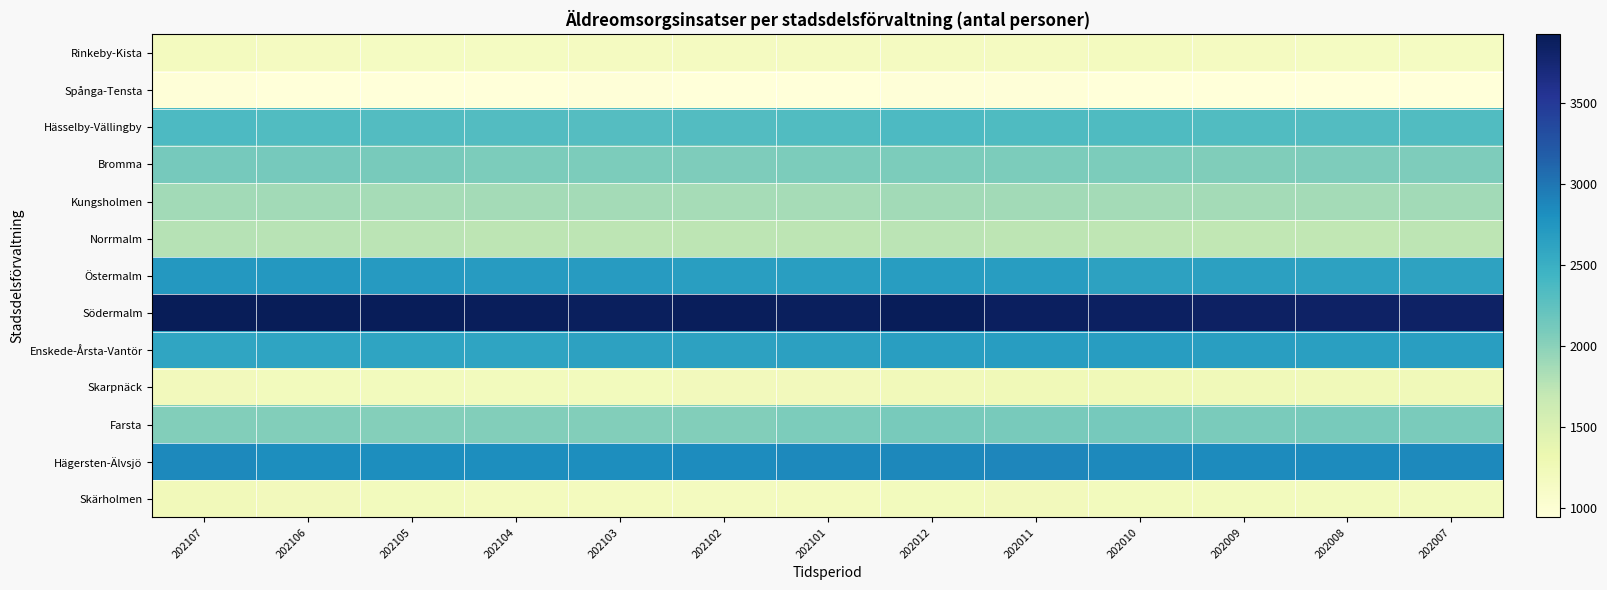

Which series changed the most between 202011 and 202009?

Hägersten-Älvsjö